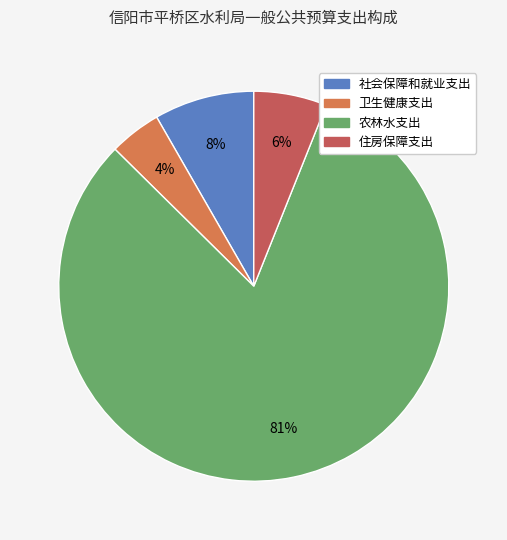

To the nearest percent, what is the difference between the 卫生健康支出 and 社会保障和就业支出 slice percentages?

4%